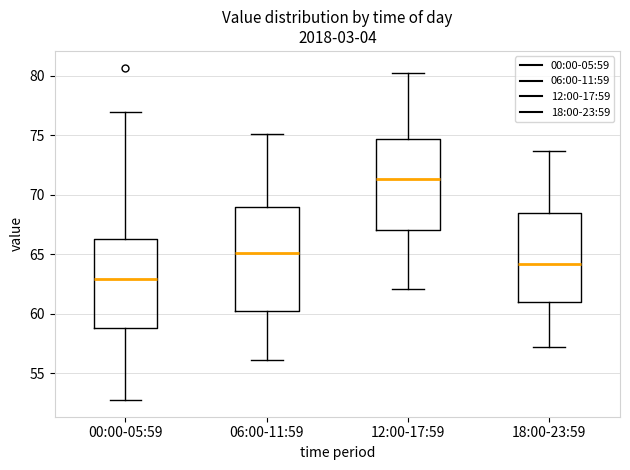

Reading left to right, read every box against the y-axis: the position of its median line, the range the box covers, and the ends of its whiskers. The values are not printed on the chart, so give them approximately, as read against the axis.

00:00-05:59: median 63.0, box 59.0 to 66.0, whiskers 52.5 to 77.0
06:00-11:59: median 65.0, box 60.0 to 69.0, whiskers 56.0 to 75.0
12:00-17:59: median 71.5, box 67.0 to 74.5, whiskers 62.0 to 80.0
18:00-23:59: median 64.0, box 61.0 to 68.5, whiskers 57.0 to 73.5